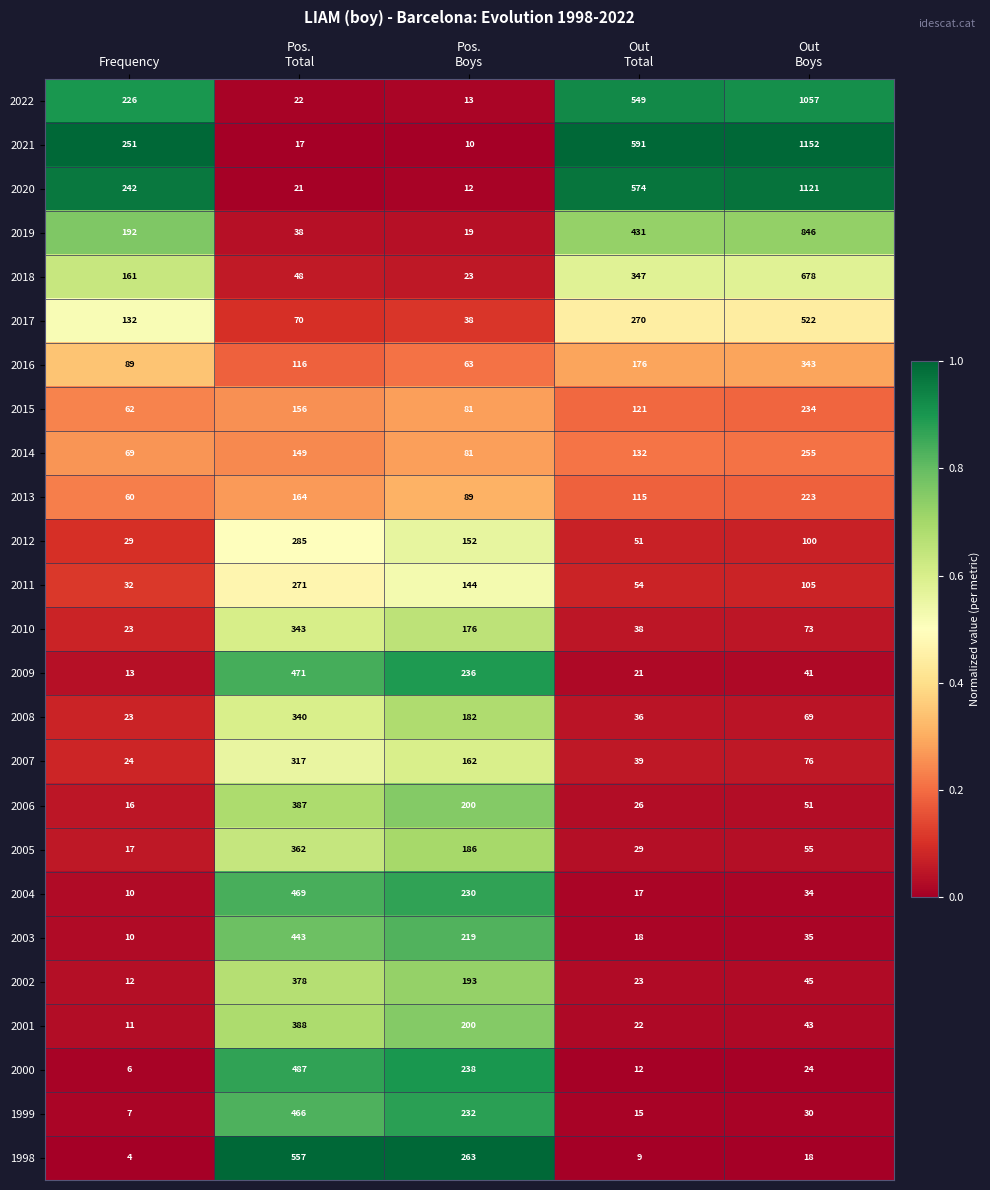

What is the total value across all series at Pos.
Total?

6765